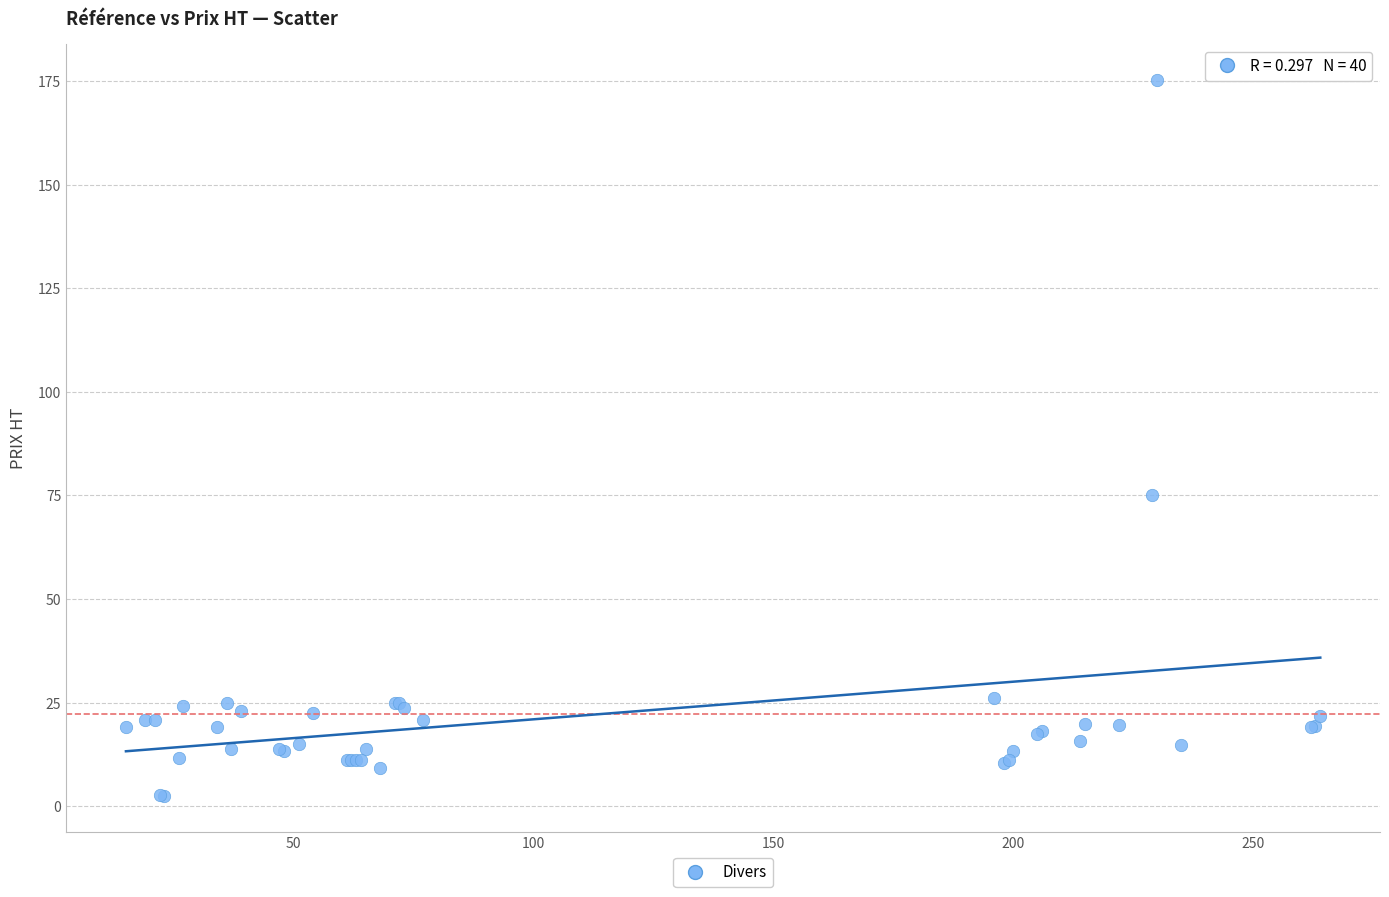

What Y value in the scatter plot is closest to 88?

75.0